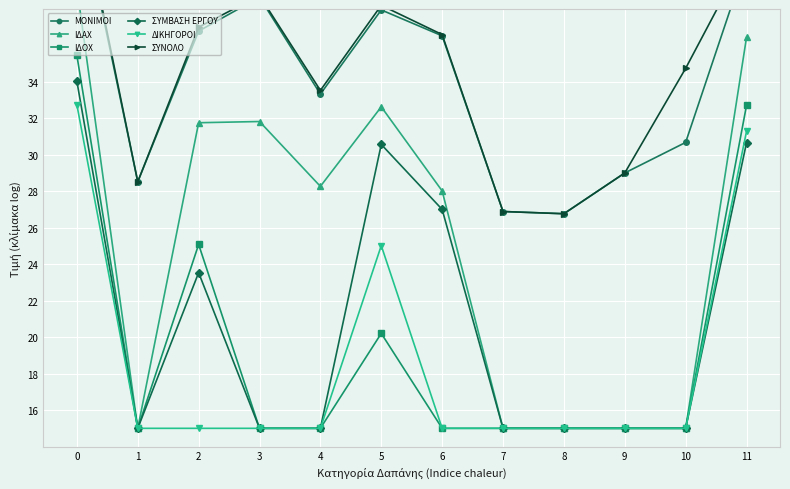

Reading left to right, list all the values displayed in this chart.

ΜΟΝΙΜΟΙ: 0=44.5	1=28.5	2=36.8	3=38.6	4=33.3	5=37.9	6=36.5	7=26.9	8=26.8	9=29.0	10=30.7	11=40.6
ΙΔΑΧ: 0=39.2	1=15.0	2=31.8	3=31.8	4=28.3	5=32.6	6=28.0	7=15.0	8=15.0	9=15.0	10=15.0	11=36.4
ΙΔΟΧ: 0=35.5	1=15.0	2=25.1	3=15.0	4=15.0	5=20.2	6=15.0	7=15.0	8=15.0	9=15.0	10=15.0	11=32.7
ΣΥΜΒΑΣΗ ΕΡΓΟΥ: 0=34.0	1=15.0	2=23.5	3=15.0	4=15.0	5=30.6	6=27.0	7=15.0	8=15.0	9=15.0	10=15.0	11=30.7
ΔΙΚΗΓΟΡΟΙ: 0=32.7	1=15.0	2=15.0	3=15.0	4=15.0	5=25.0	6=15.0	7=15.0	8=15.0	9=15.0	10=15.0	11=31.3
ΣΥΝΟΛΟ: 0=44.9	1=28.5	2=37.0	3=38.7	4=33.5	5=38.2	6=36.6	7=26.9	8=26.8	9=29.0	10=34.7	11=41.1